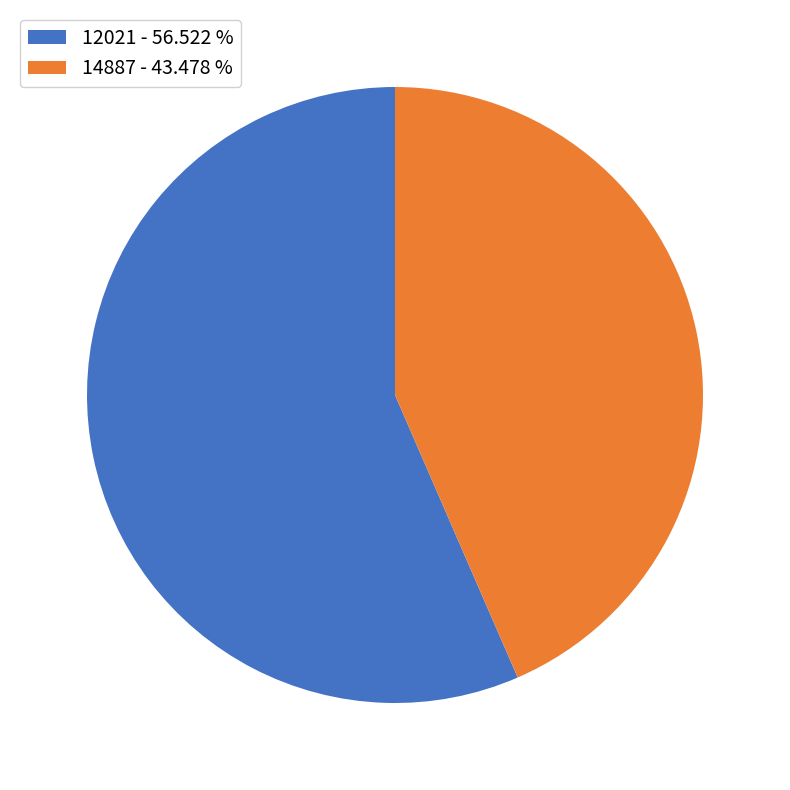

Is the sum of 12021 and 14887 greater than half?

Yes